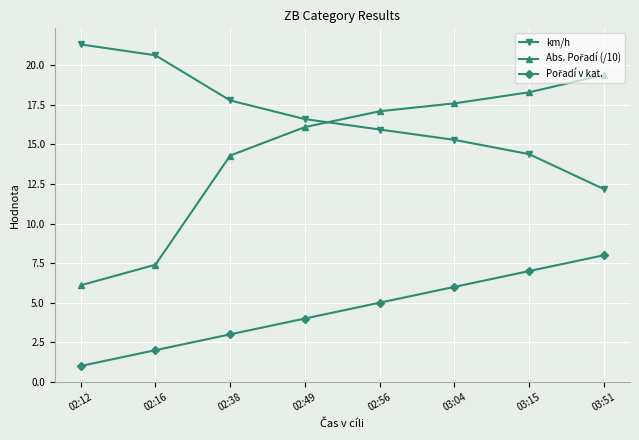

What is the difference between the km/h values at 02:16 and 02:49?

4.0